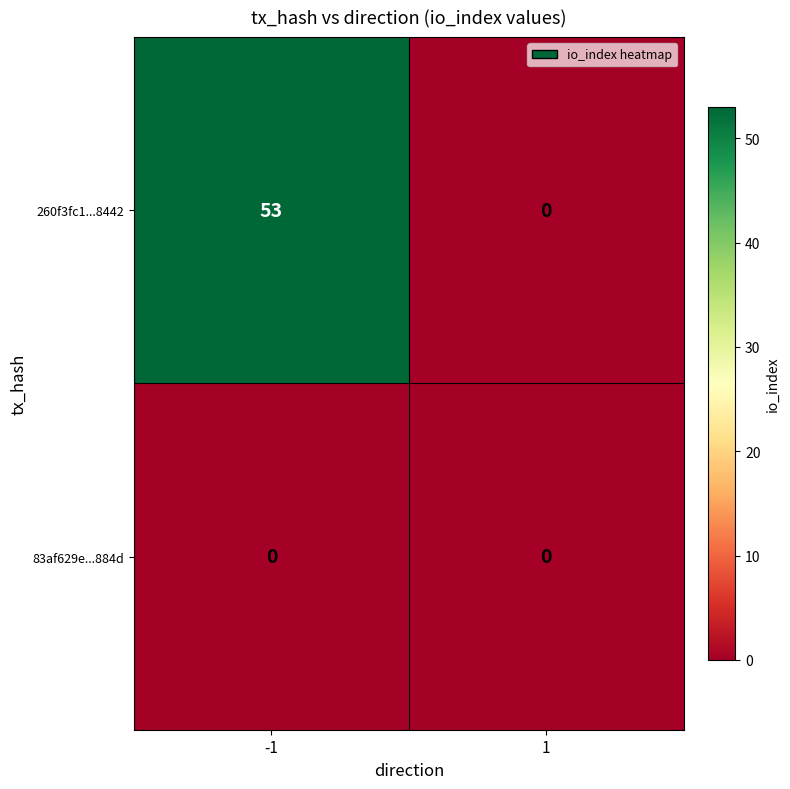

True or false: 260f3fc1...8442 has a value of 53 at -1.

True